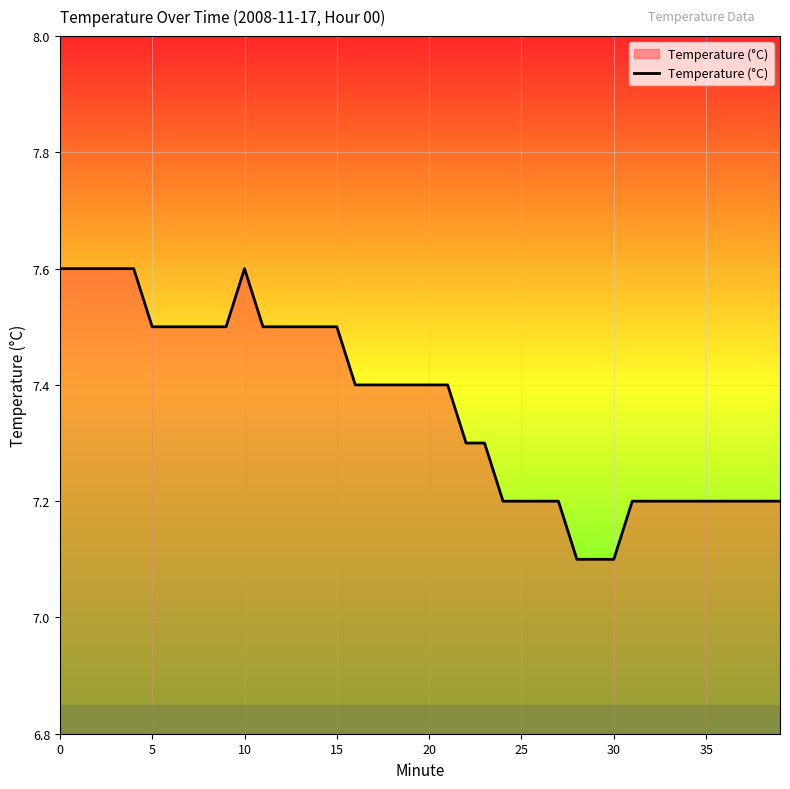

What is the difference between the maximum and minimum values?

0.5